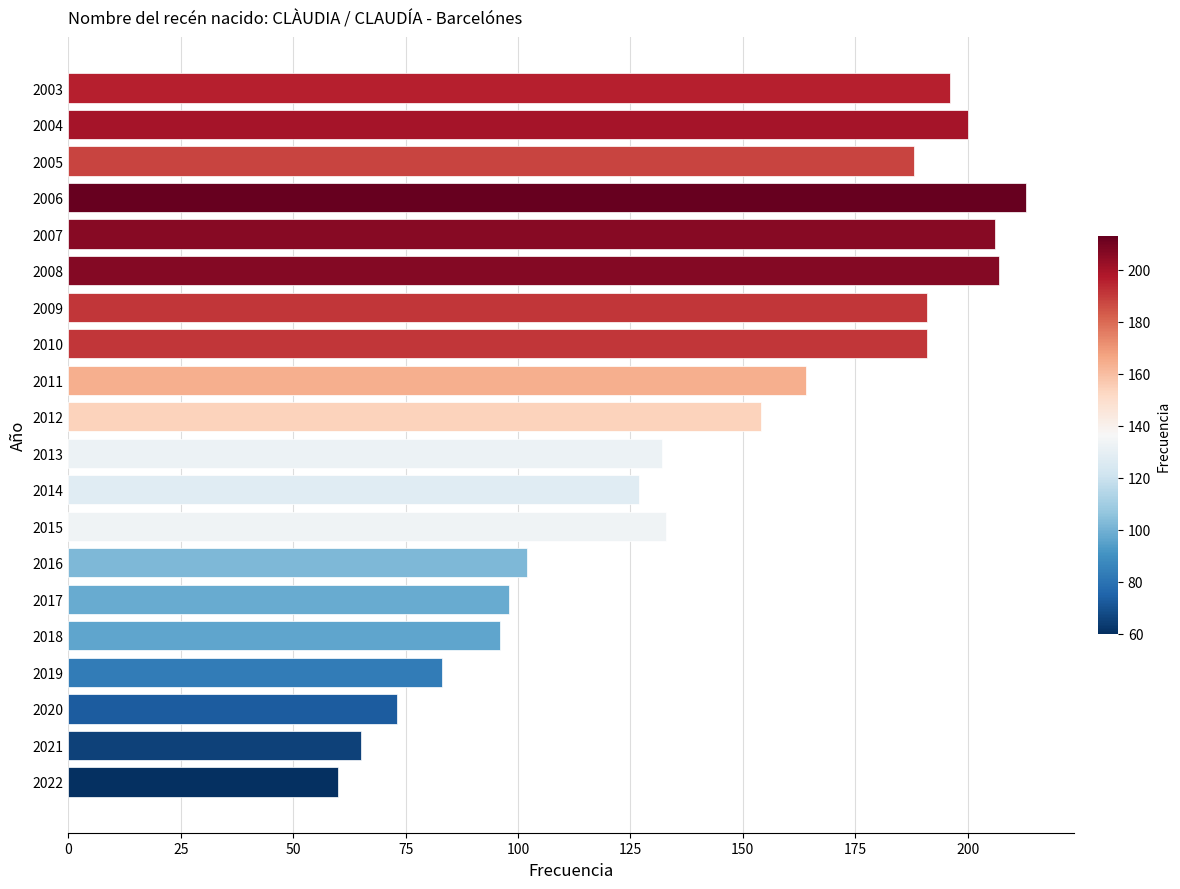

What is the sum of all values?

2879